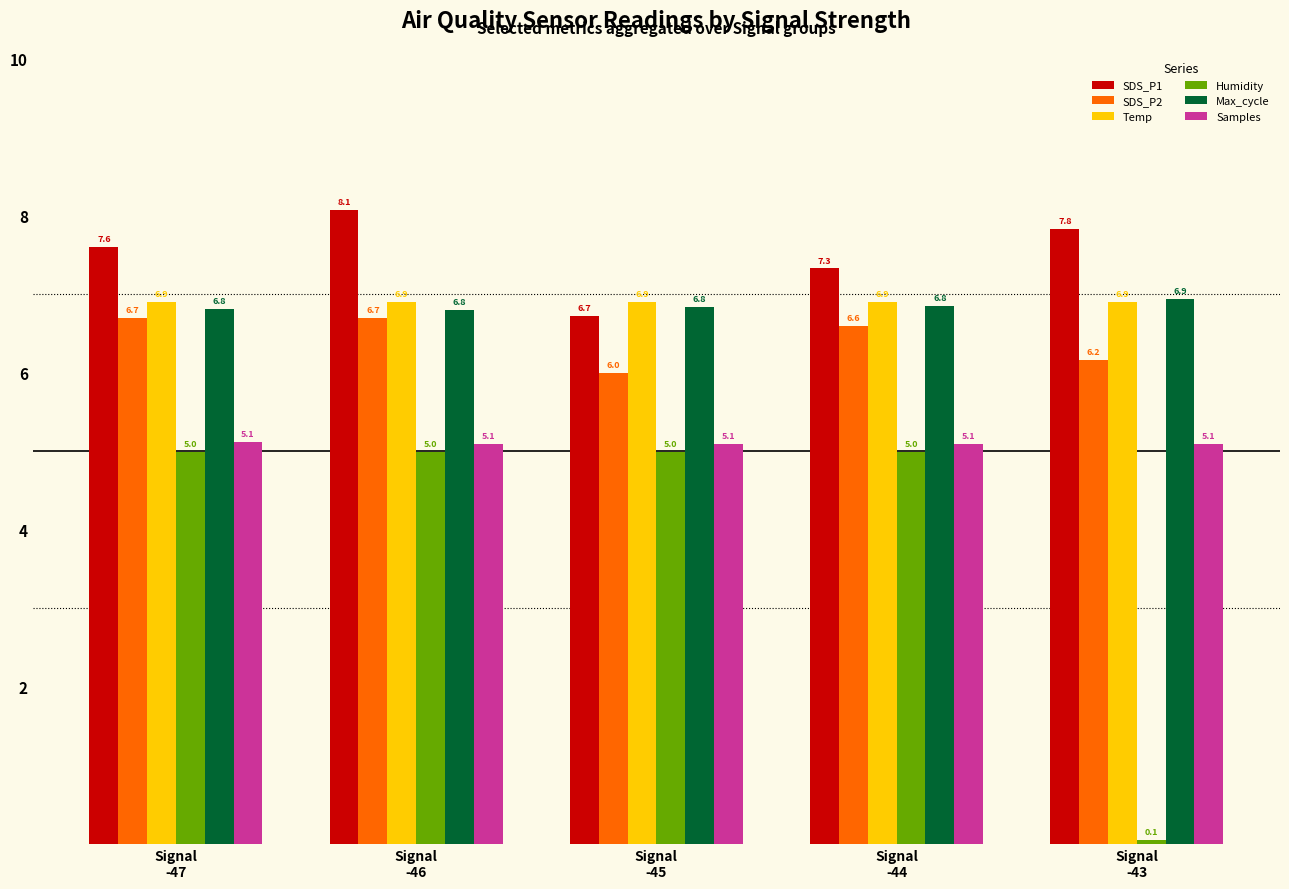

What is the smallest value displayed?

0.1